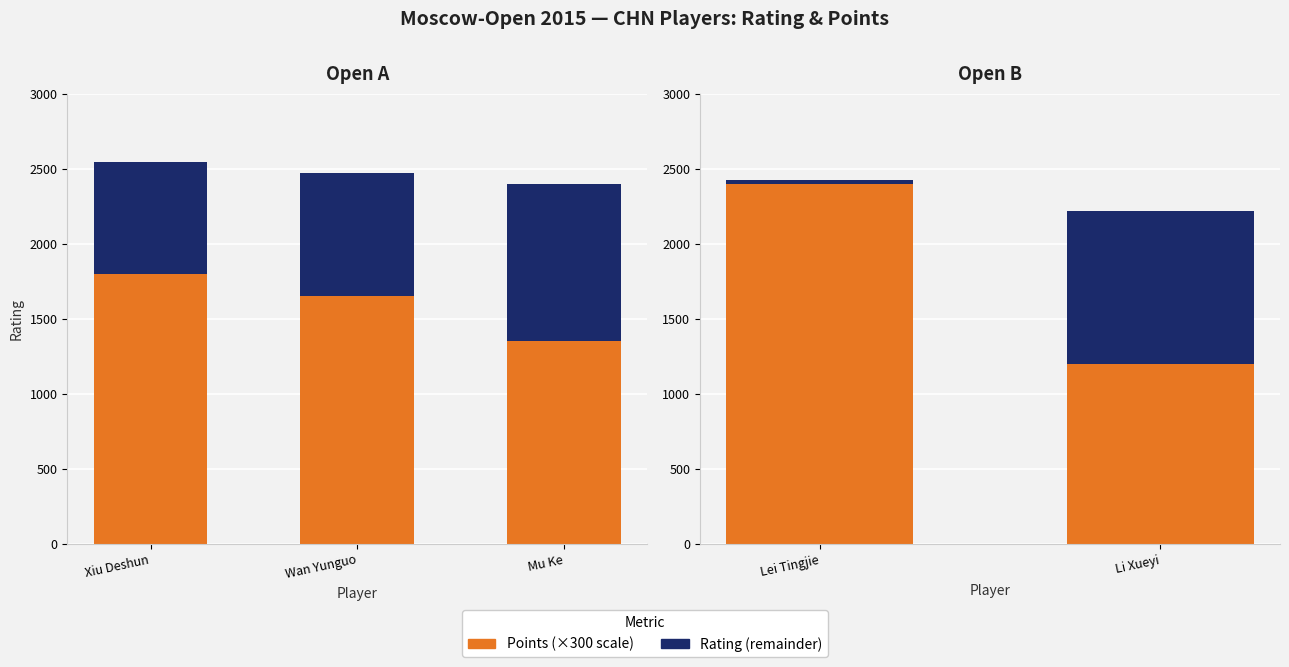

Which category has the highest value across all series?

Lei Tingjie